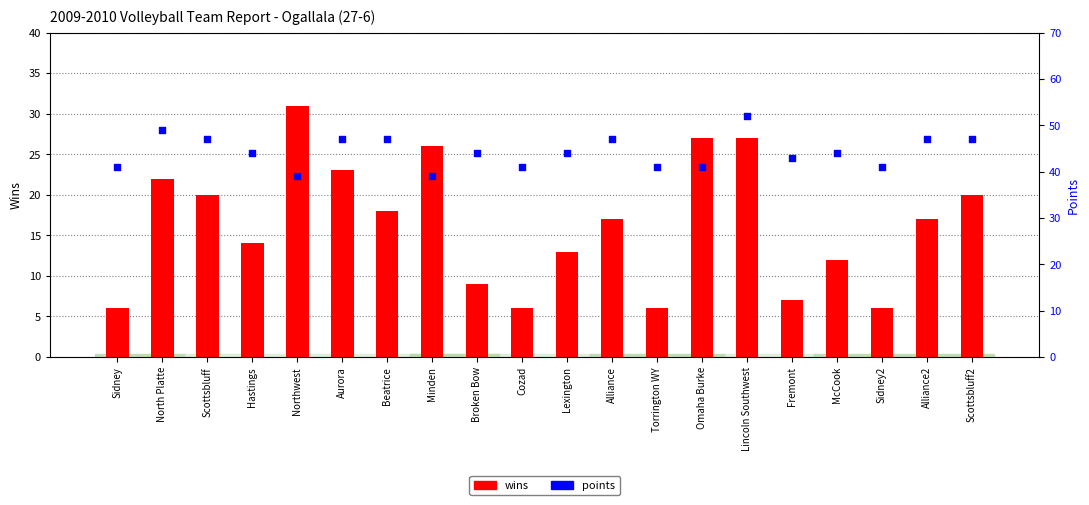

What are all the series names shown in the legend?

wins, points